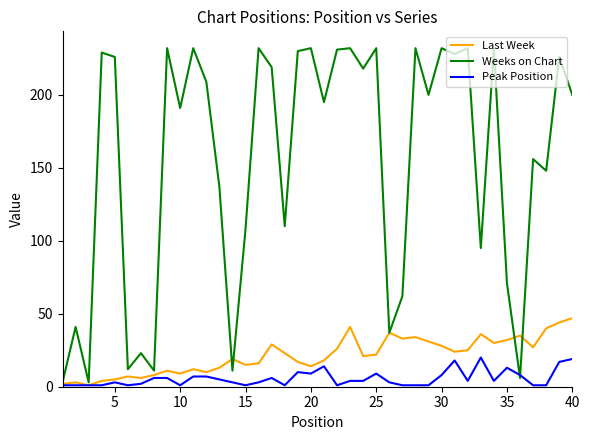

List the series in order of their peak value, highest first.

Weeks on Chart, Last Week, Peak Position